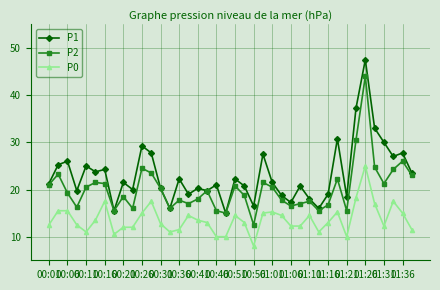

Which series has the largest total across all categories?

P1